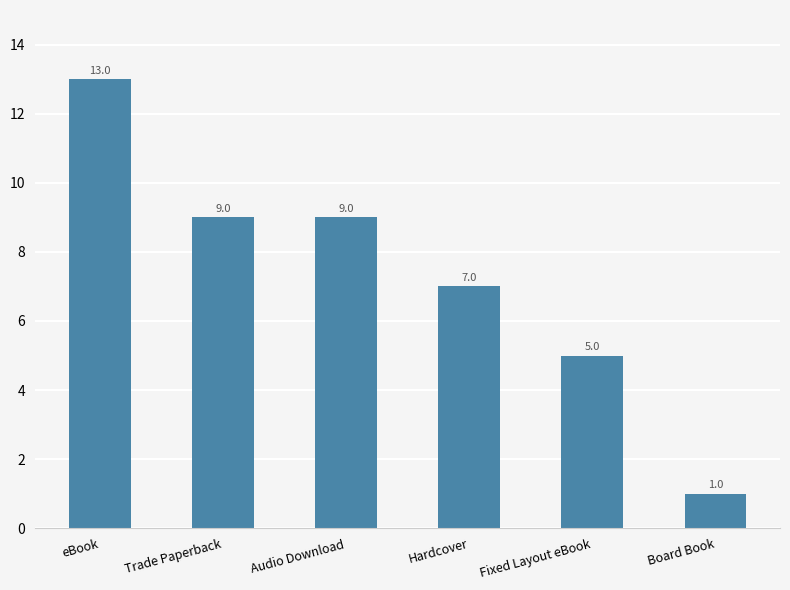

Is it true that the value at Audio Download is 9?

True